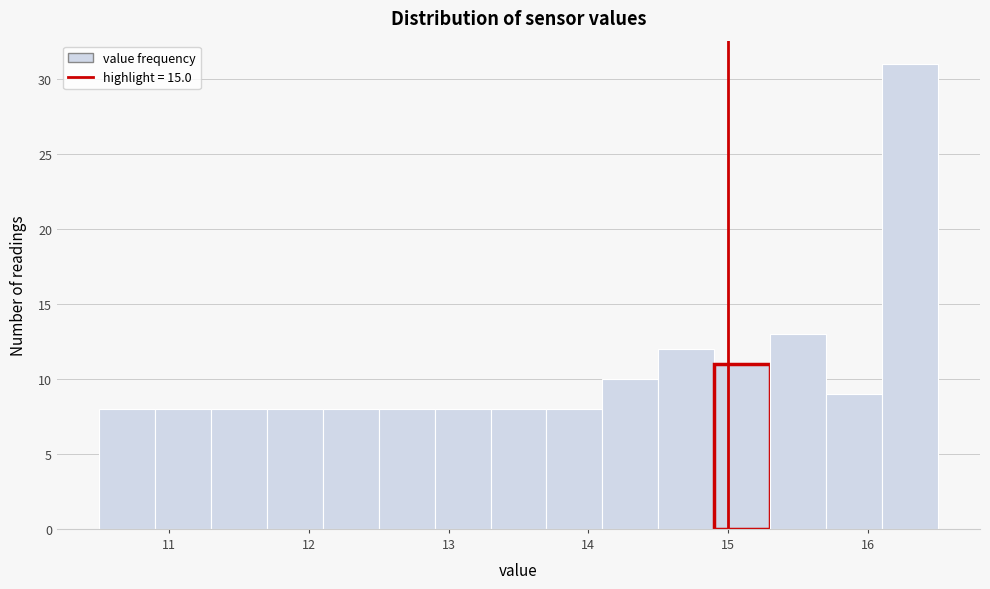

Reading left to right, list every bar in this chart as the range it spans on the x-axis followed by its height. The values are not printed on the chart, so give them approximately, as read against the axis.

10.5 to 10.9: 8
10.9 to 11.3: 8
11.3 to 11.7: 8
11.7 to 12.1: 8
12.1 to 12.5: 8
12.5 to 12.9: 8
12.9 to 13.3: 8
13.3 to 13.7: 8
13.7 to 14.1: 8
14.1 to 14.5: 10
14.5 to 14.9: 12
14.9 to 15.3: 11
15.3 to 15.7: 13
15.7 to 16.1: 9
16.1 to 16.5: 31